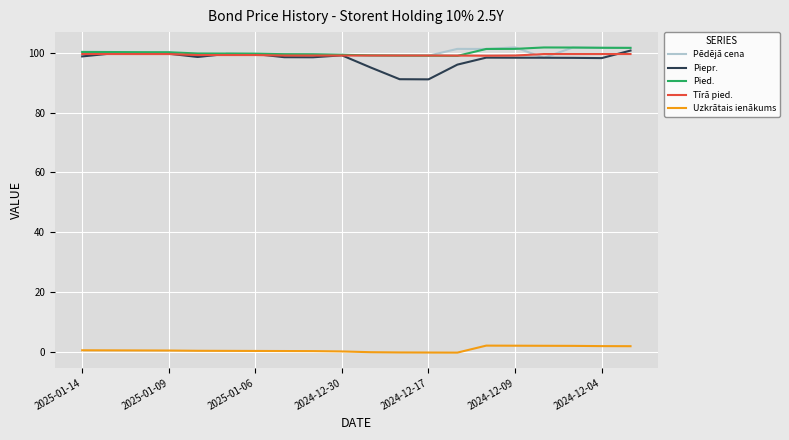

What is the highest value of the Piepr. series?

100.7